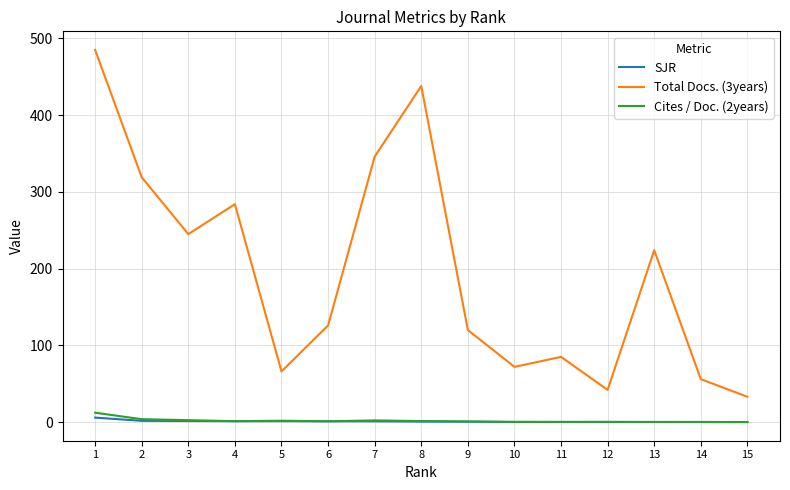

Is it true that SJR equals 1.1 at 6?

True